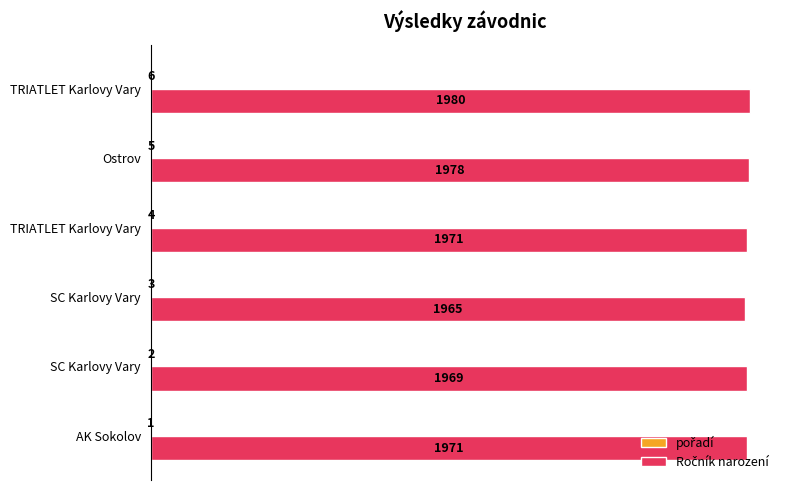

How many distinct data groups are displayed?

2